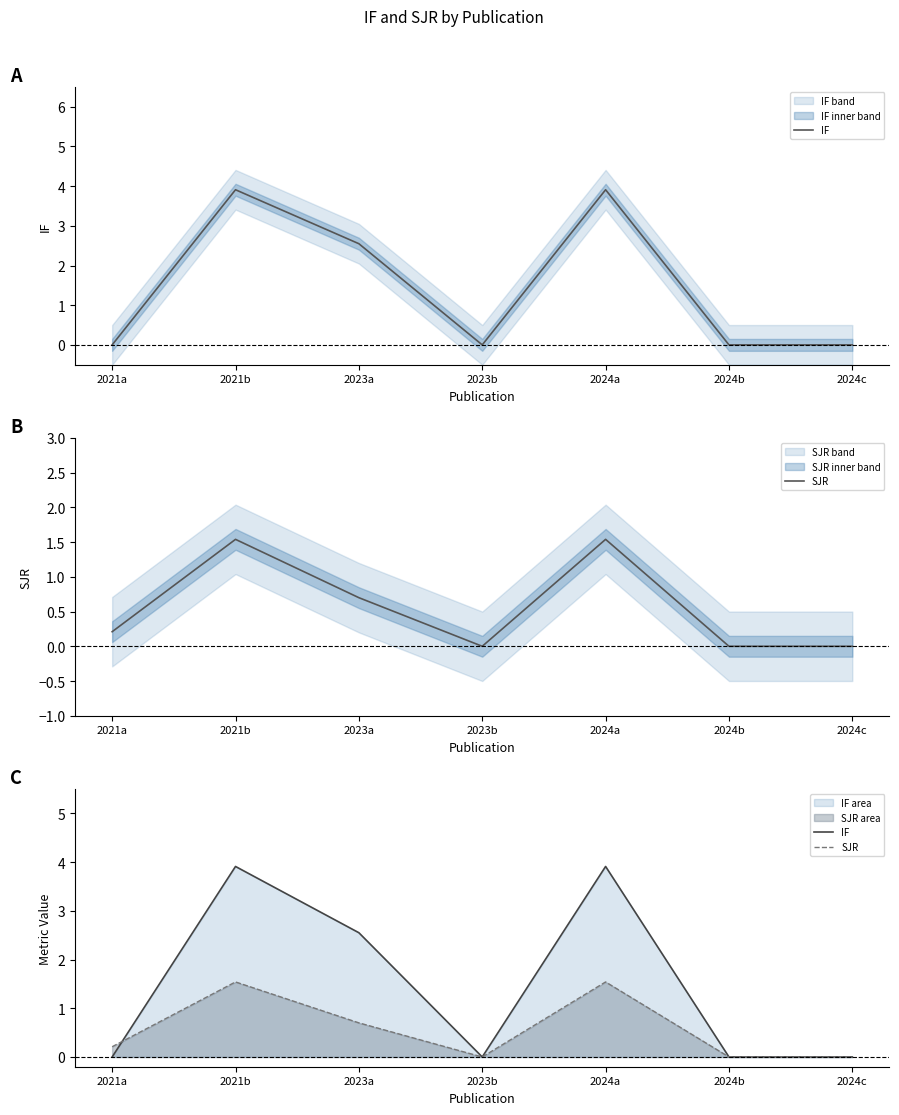

At how many categories does at least one series exceed 0?

4